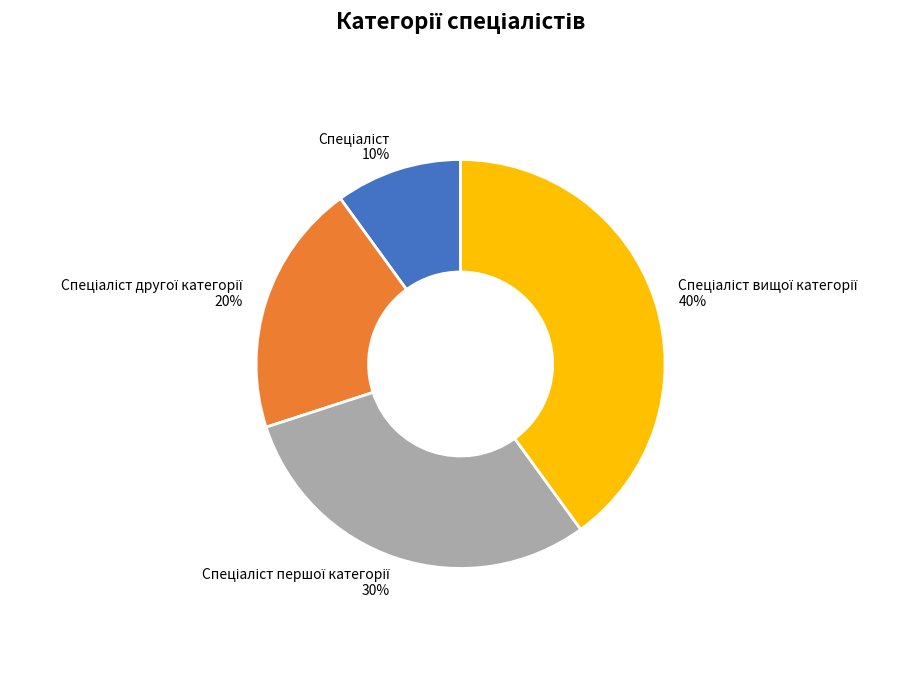

Is there a majority slice in this chart?

No